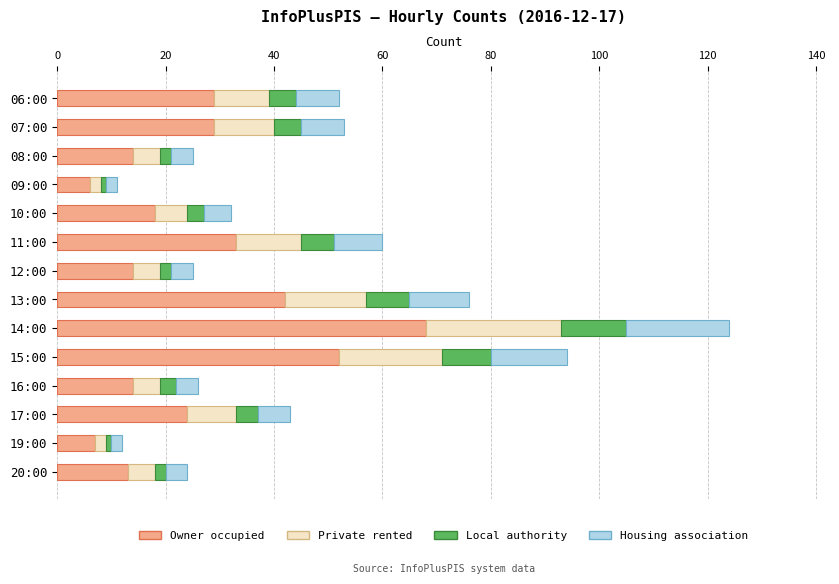

What is the sum of all Owner occupied values?

363